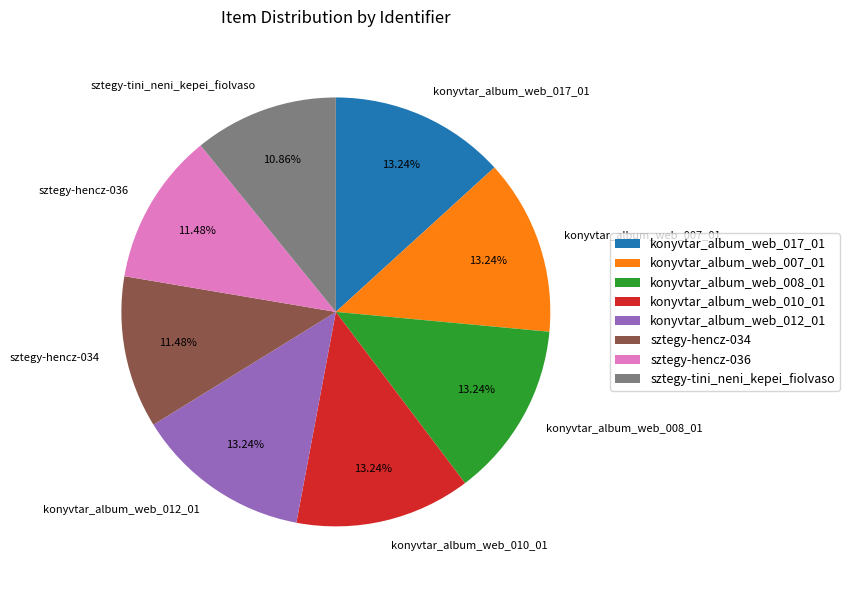

To the nearest percent, what is the combined percentage of sztegy-hencz-036 and konyvtar_album_web_012_01?

25%